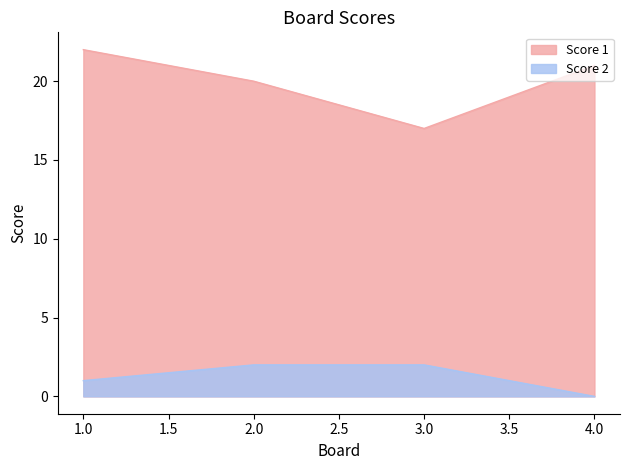

How many data points does each series have?

4